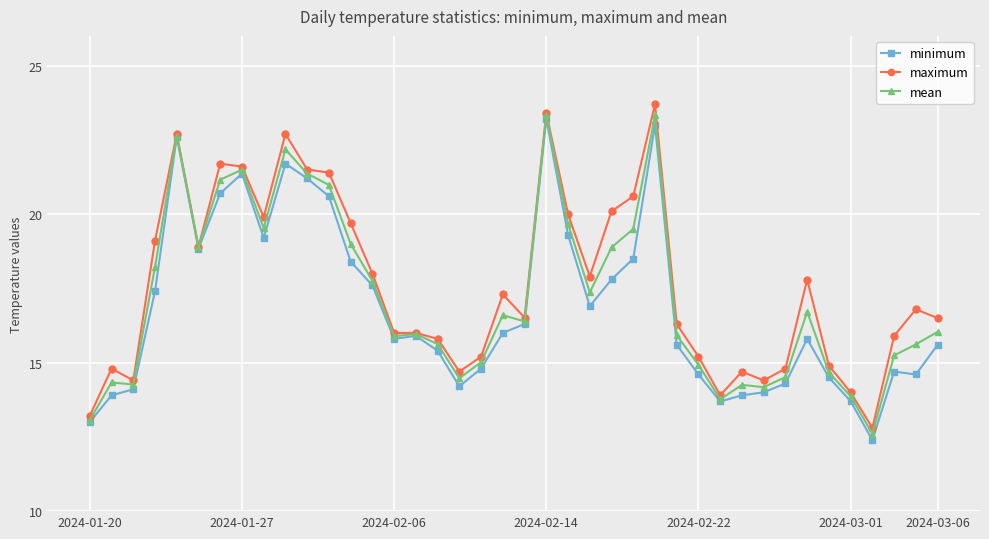

What is the value of the mean point at the 20th from the left?

16.6